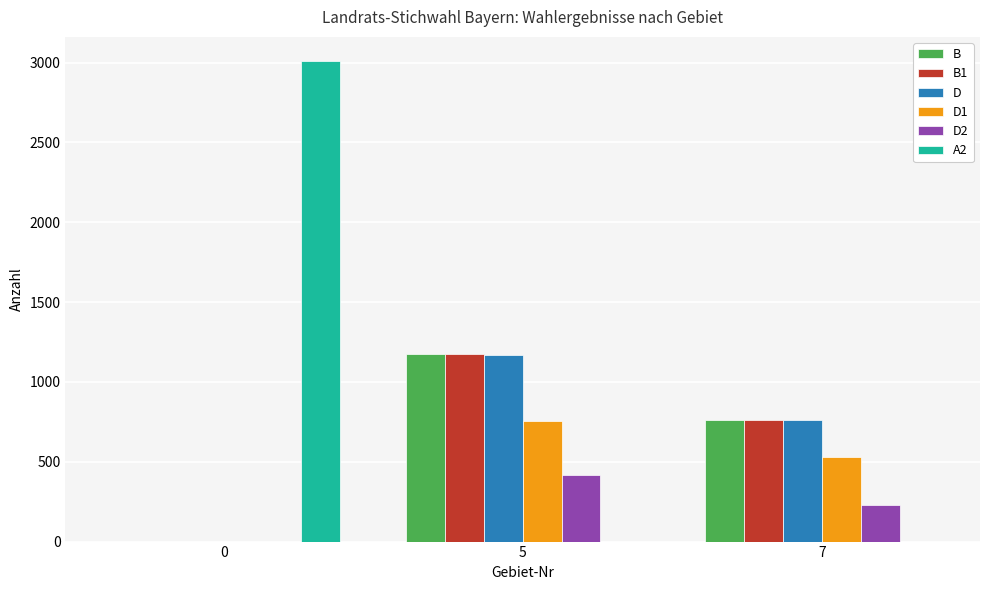

Reading left to right, extract all data points from this chart.

B: 0=0	5=1174	7=760
B1: 0=0	5=1174	7=760
D: 0=0	5=1170	7=760
D1: 0=0	5=754	7=530
D2: 0=0	5=416	7=230
A2: 0=3010	5=0	7=0